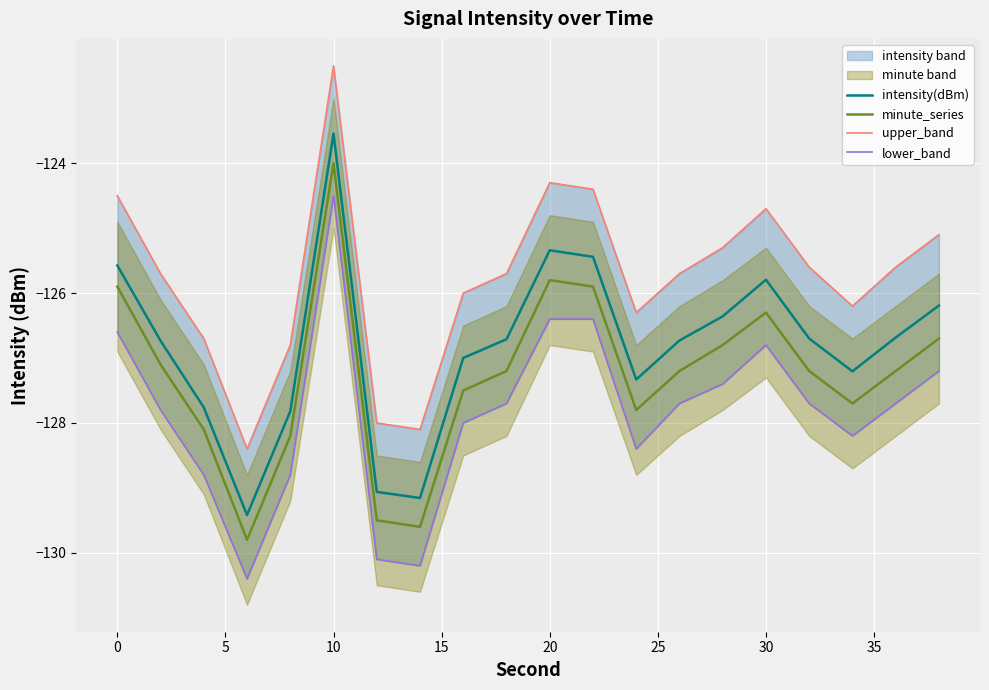

True or false: lower_band and intensity(dBm) intersect in this chart.

False